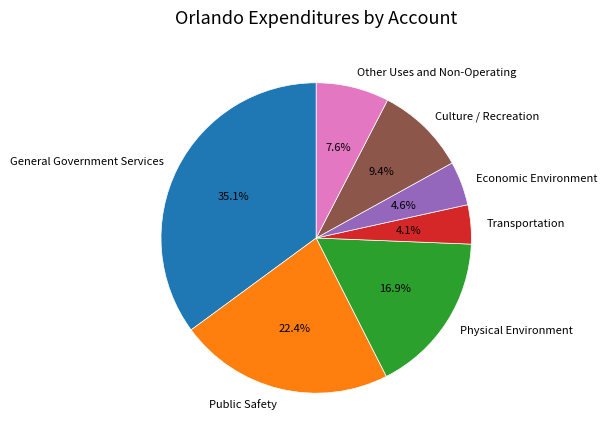

What percentage is the Other Uses and Non-Operating slice, to the nearest percent?

8%